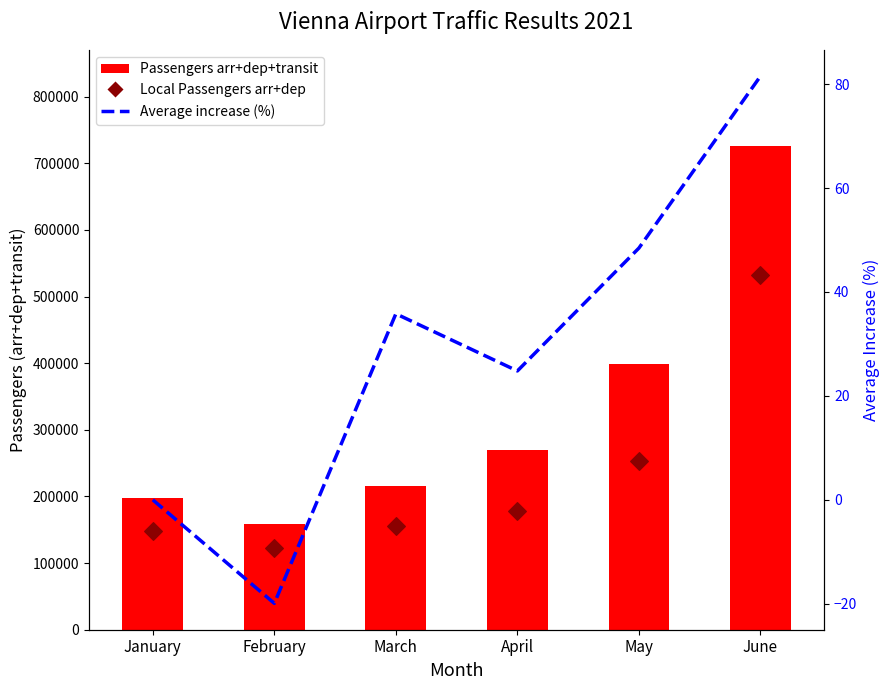

What is the total value across all series at March?

371509.8